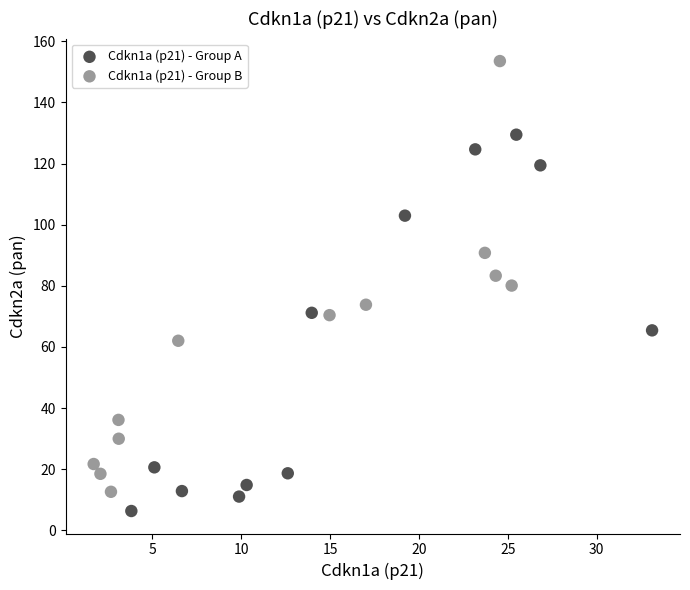

Which series contains the highest Y value?

Cdkn1a (p21) - Group B